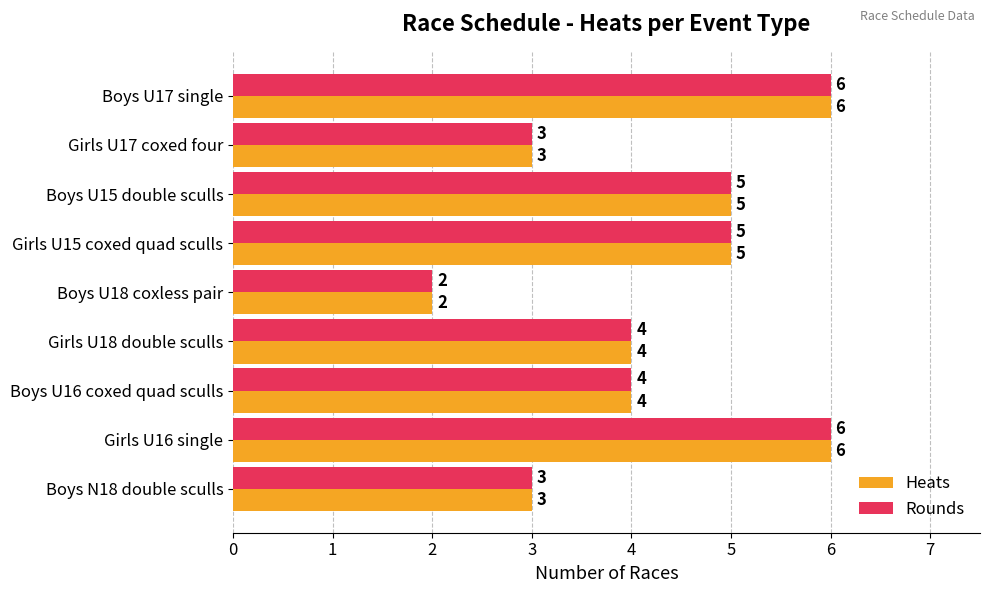

Count the Rounds values in the range 3 to 5.

6